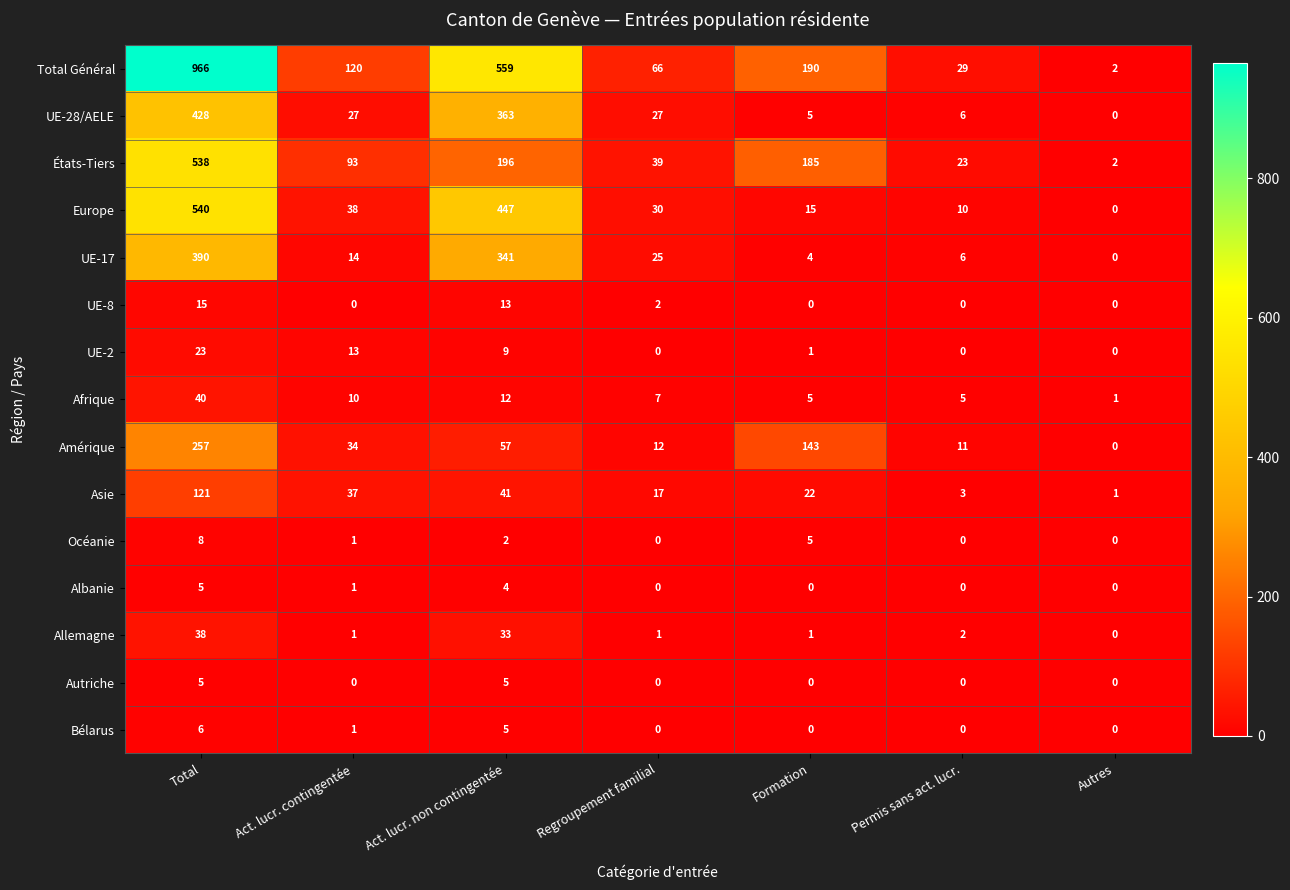

At which label is Bélarus closest to 3?

Act. lucr. contingentée